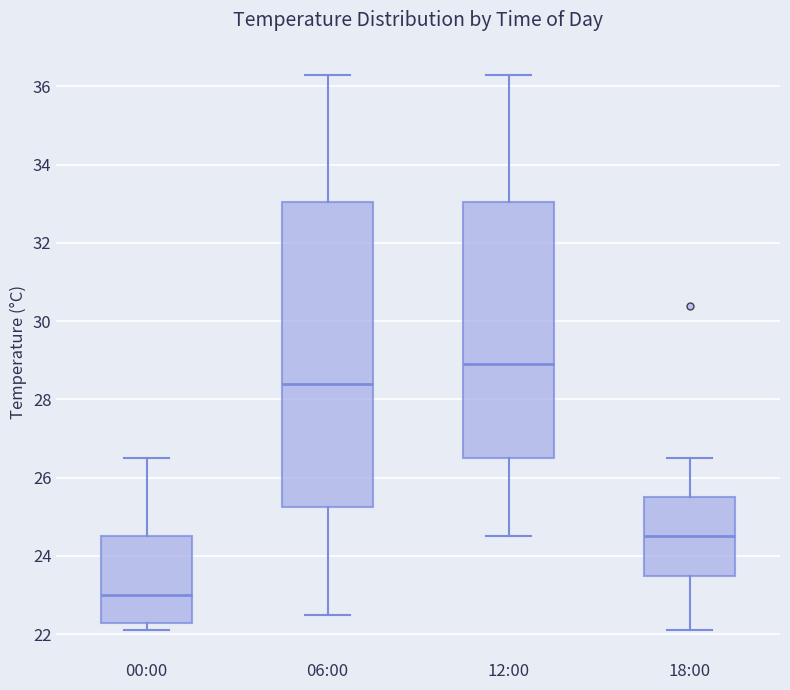

Which box is the tallest, from its lower edge to its upper edge?

06:00